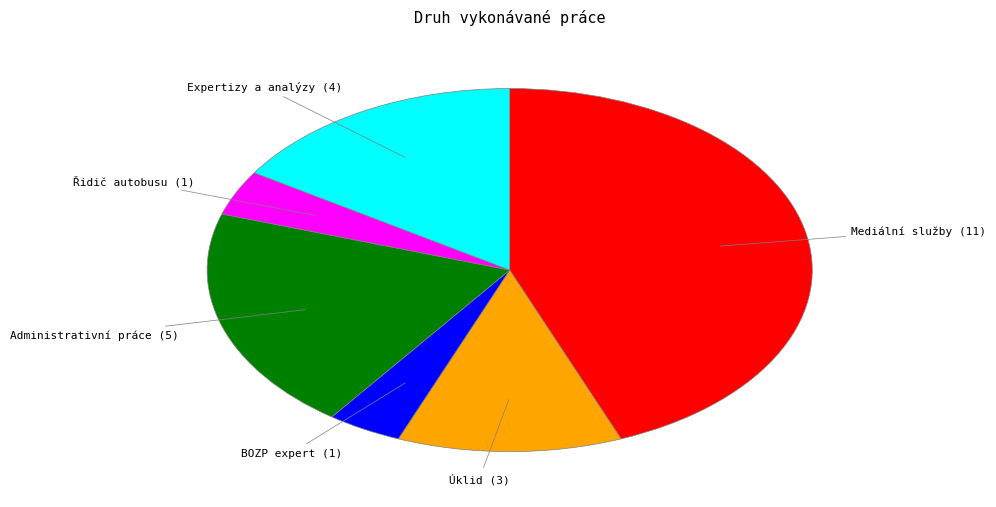

Is Úklid the majority of the pie?

No